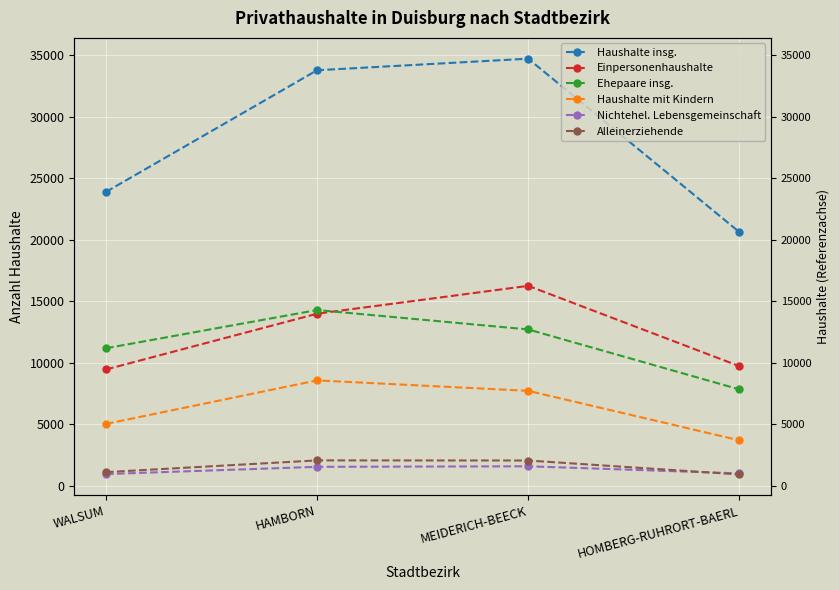

True or false: Nichtehel. Lebensgemeinschaft has more than 1 interior local peaks.

False